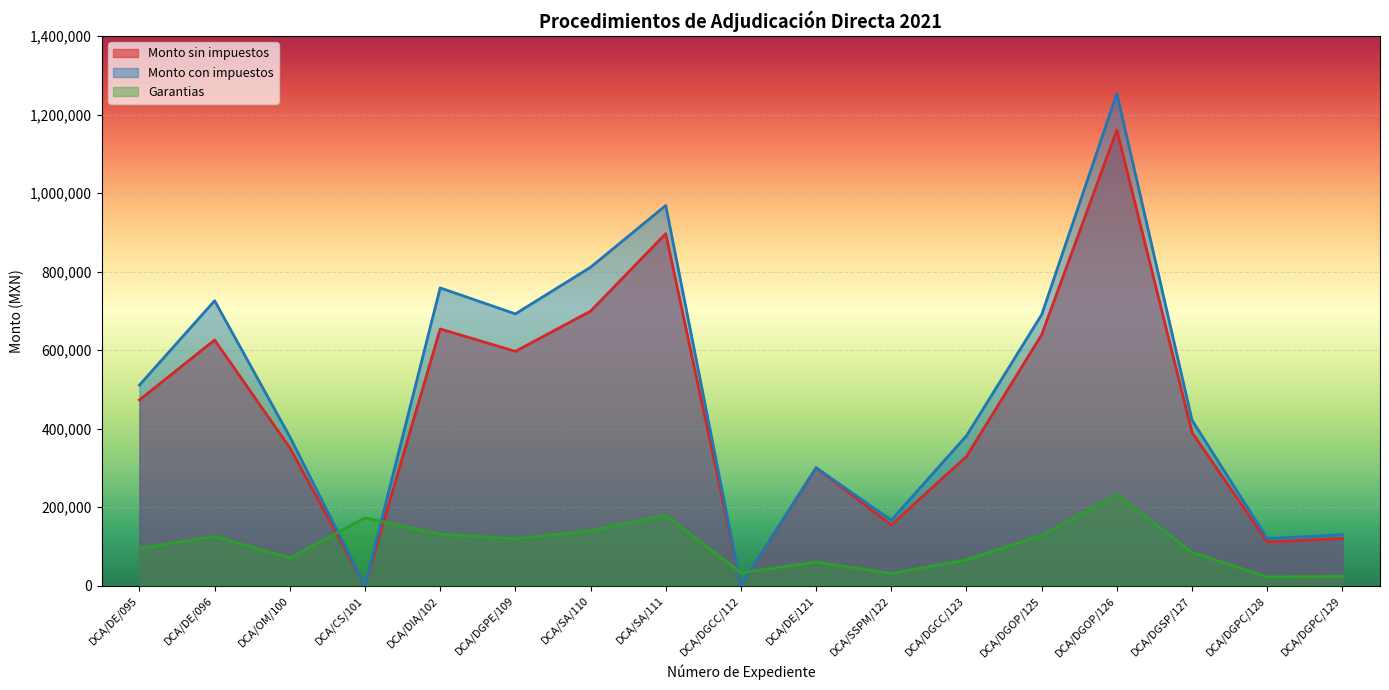

How many data points does each series have?

17